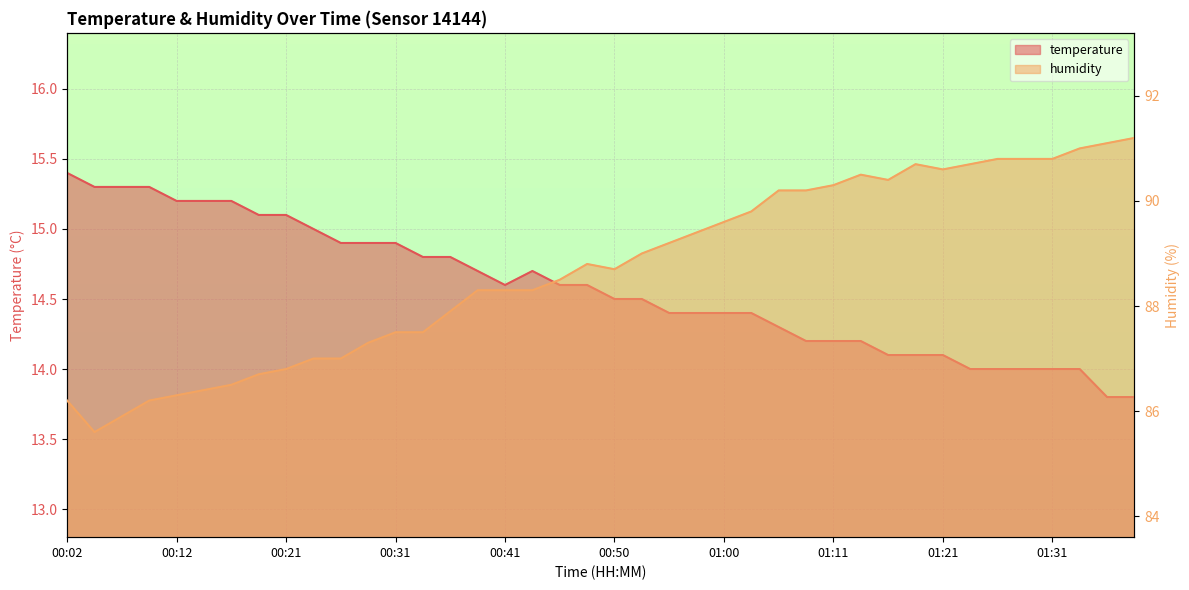

What is the sum of the humidity values at 01:28 and 01:33?

181.8